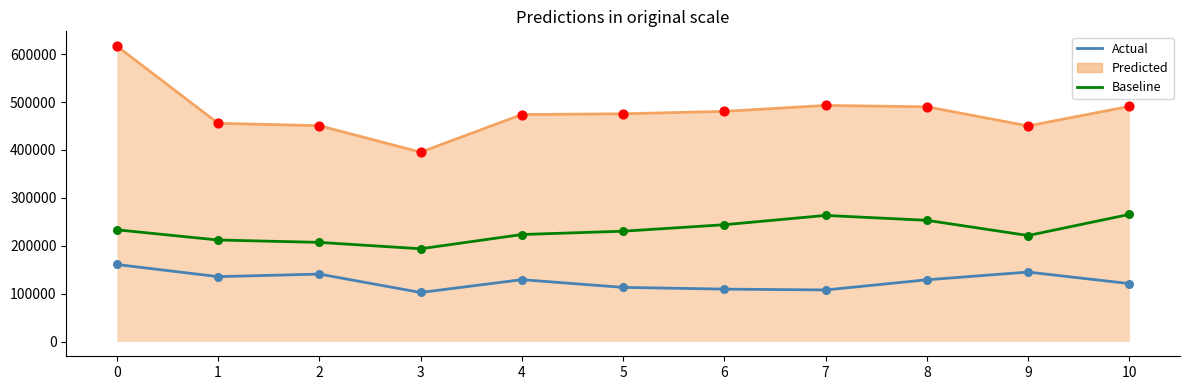

At how many categories does at least one series exceed 237820?

11